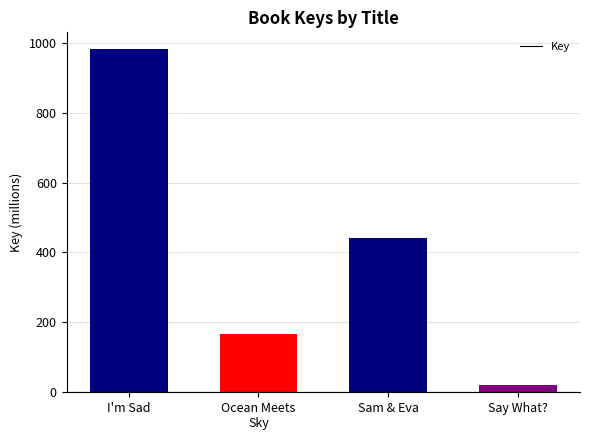

Which label corresponds to the smallest value in the chart?

Say What?